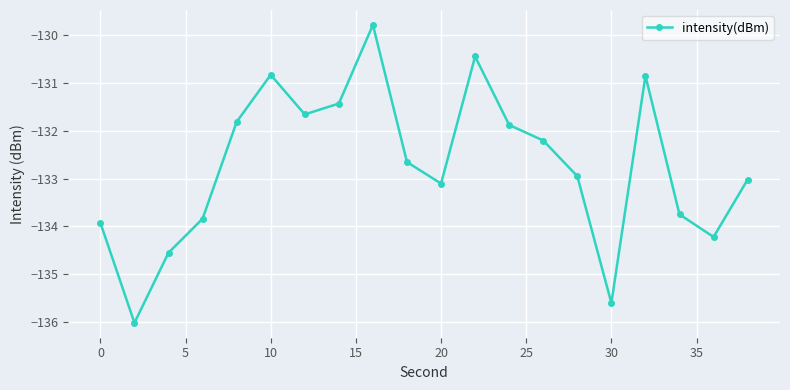

Count the number of categories in the chart.

20